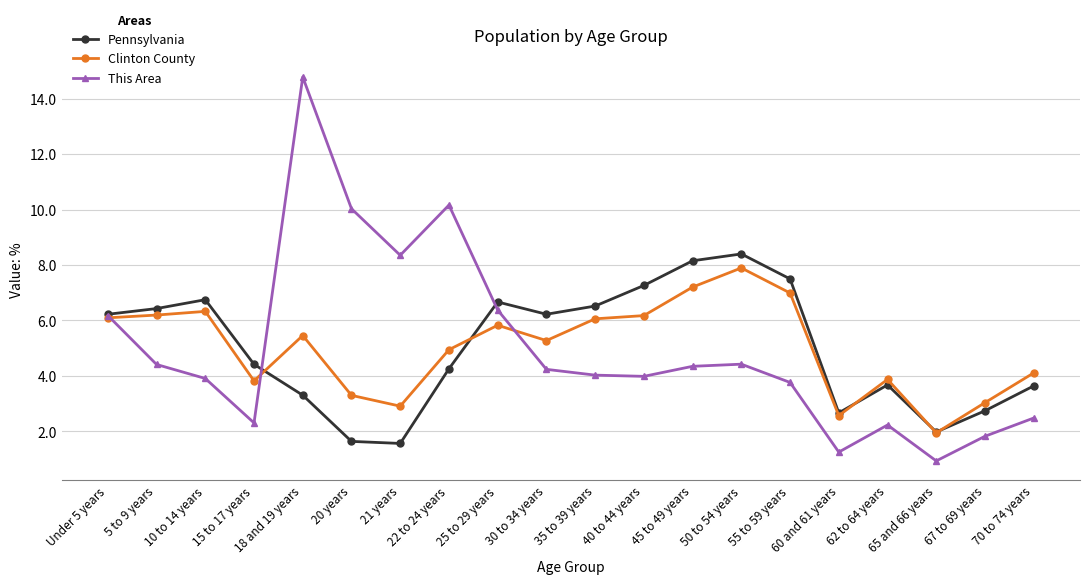

At which category is the sum across all series the highest?

18 and 19 years